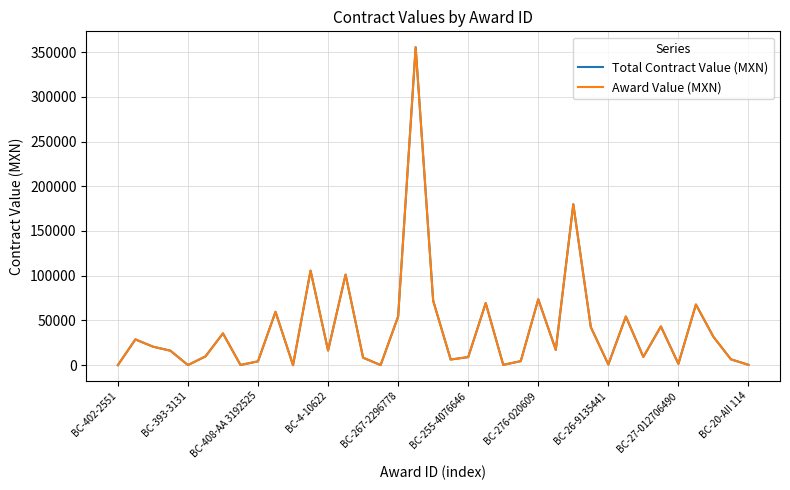

Is this an area chart (filled region under the line)?

No